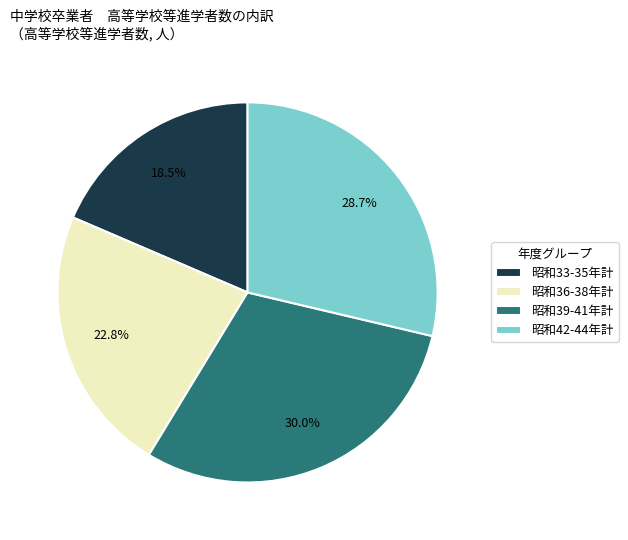

How many segments does this pie chart have?

4